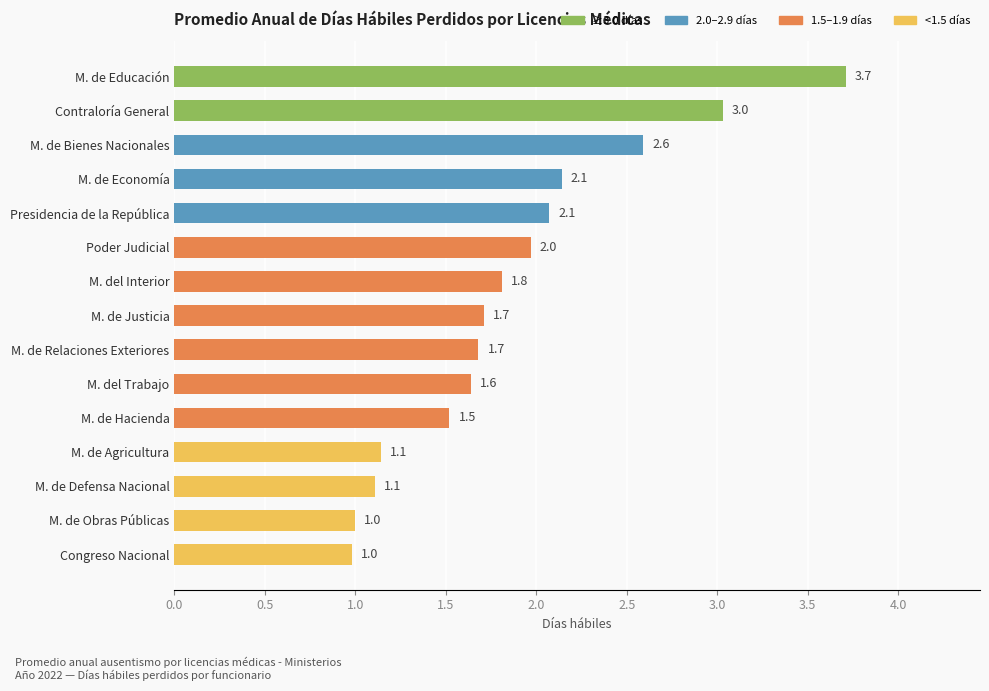

The value at M. de Hacienda is 2.1. True or false?

False